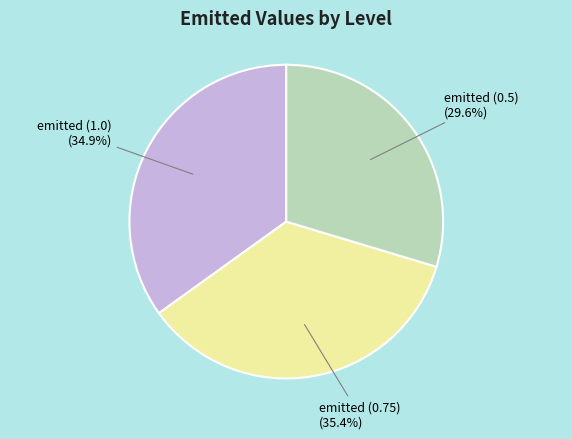

Does any single category account for the majority?

No